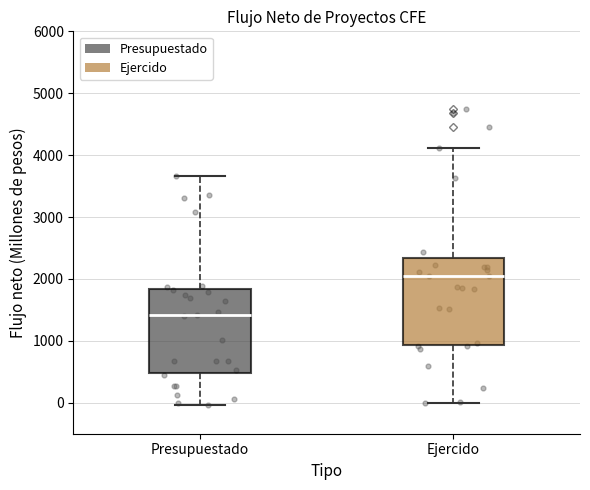

Reading left to right, read every box against the y-axis: the position of its median line, the range the box covers, and the ends of its whiskers. The values are not printed on the chart, so give them approximately, as read against the axis.

Presupuestado: median 1400, box 500 to 1800, whiskers 0 to 3700
Ejercido: median 2000, box 900 to 2300, whiskers 0 to 4100